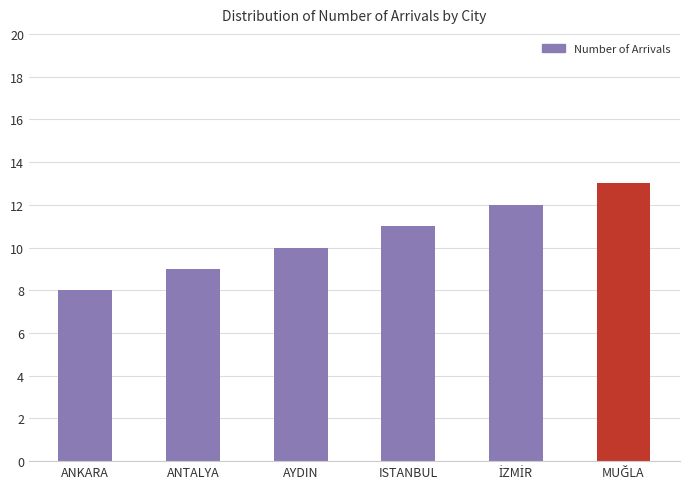

Count the values in the range 9 to 12.

4